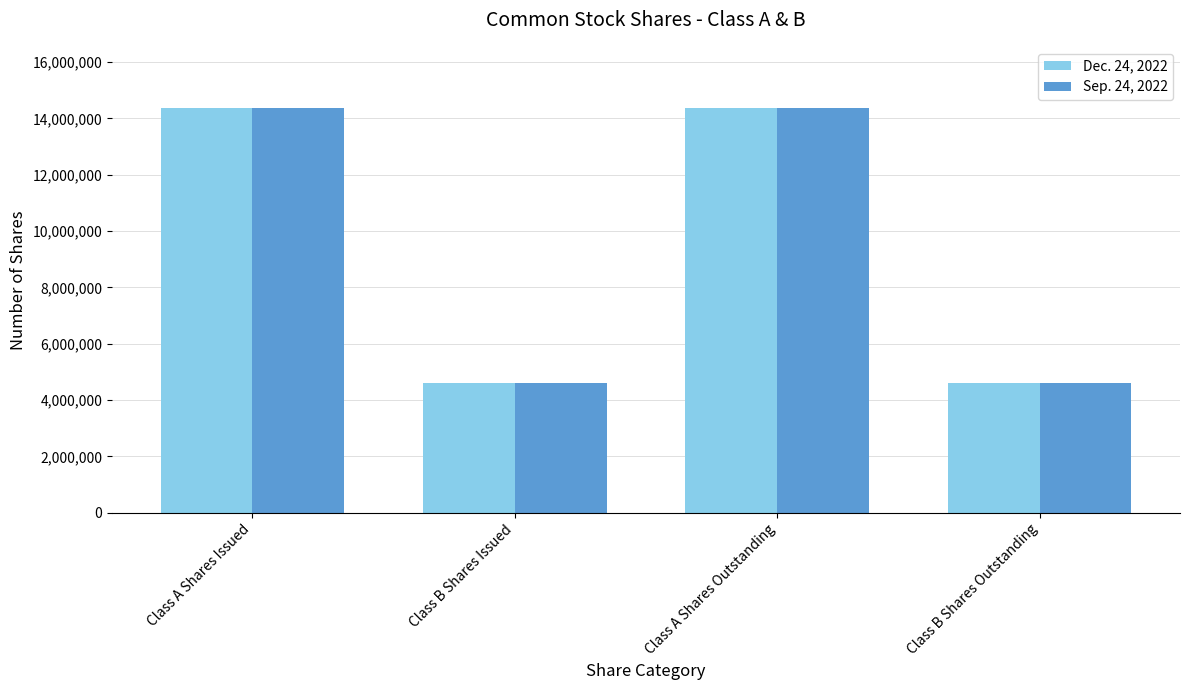

How many bars are there in each group?

2